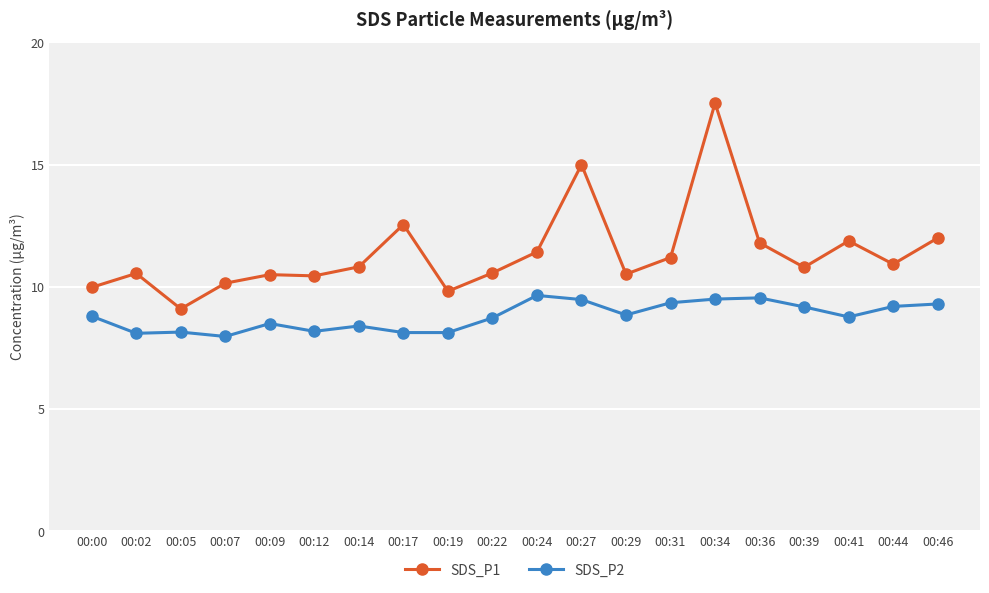

Where is SDS_P1 nearest to the value 13?

00:17